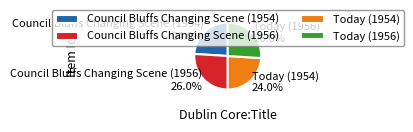

What portion of the pie excludes Today (1956) 26.0%?

74.0%